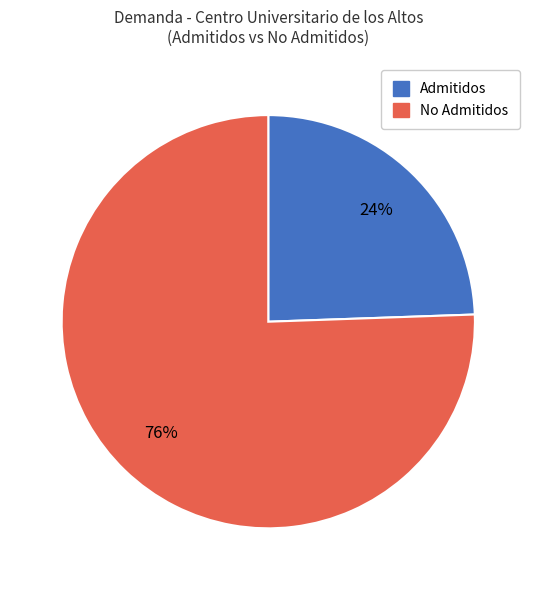

To the nearest percent, what is the average slice percentage?

50%